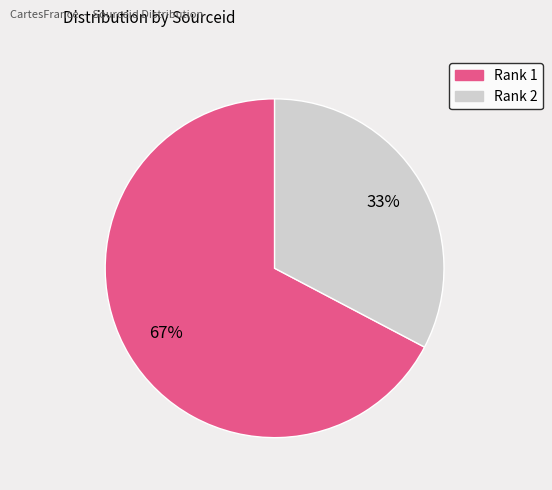

True or false: Rank 2 accounts for 33% of the total.

True